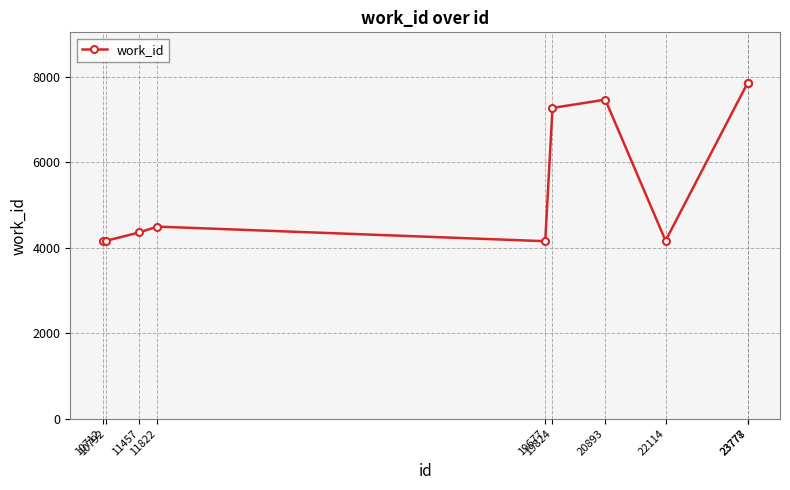

What is the maximum value shown in the chart?

7864